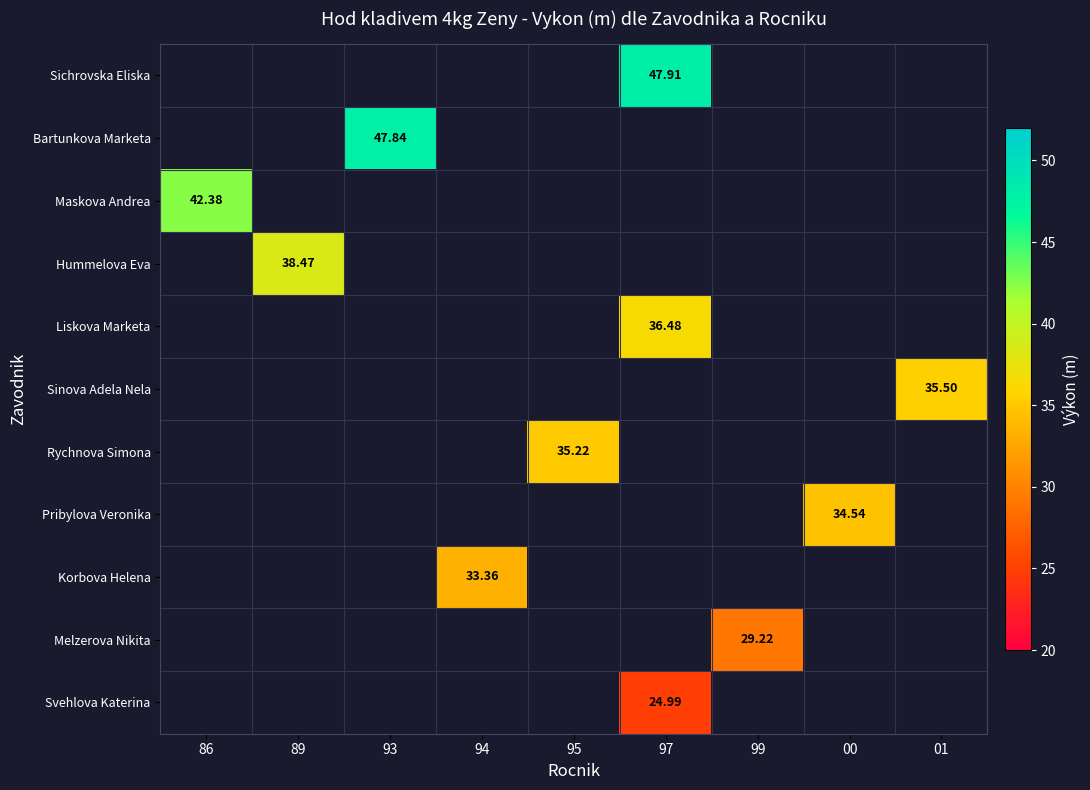

Which has a higher value, 86 or 93?

93